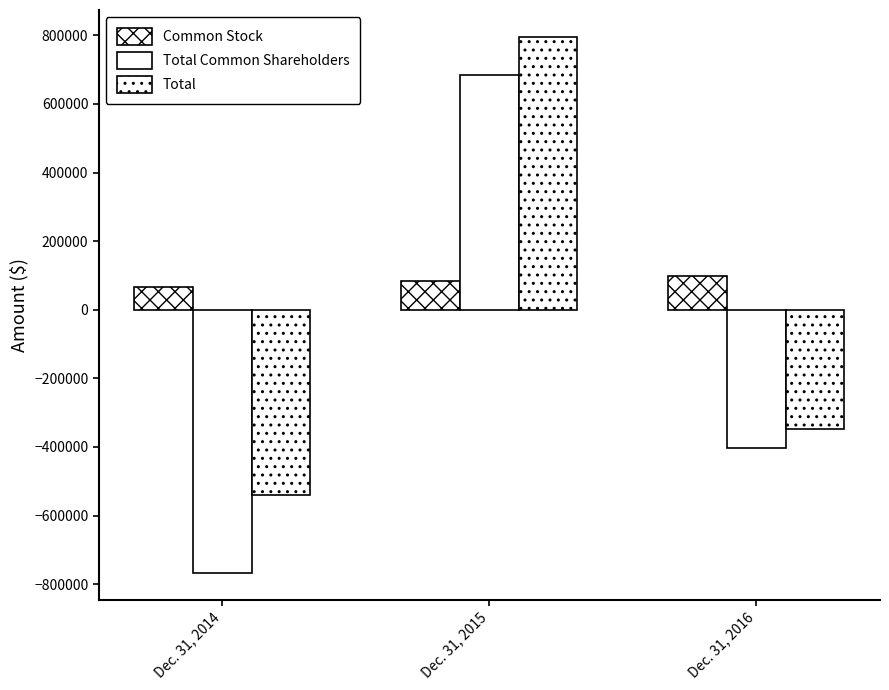

At which label does Common Stock reach its minimum?

Dec. 31, 2014